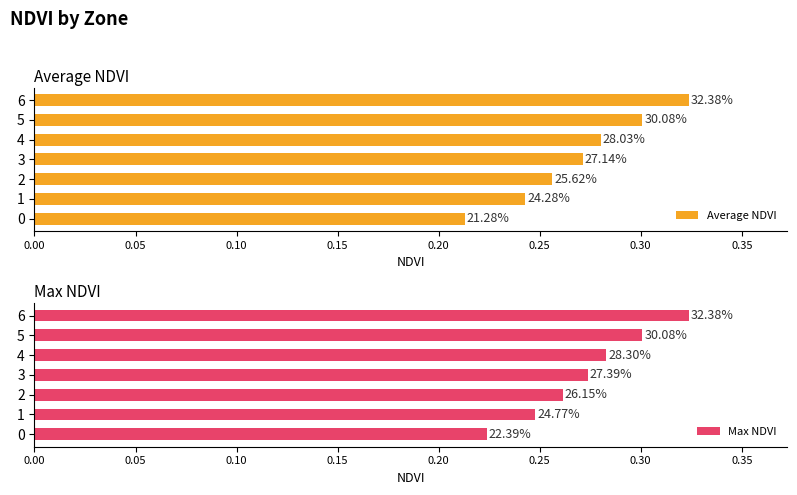

What is the minimum value shown in the chart?

0.2